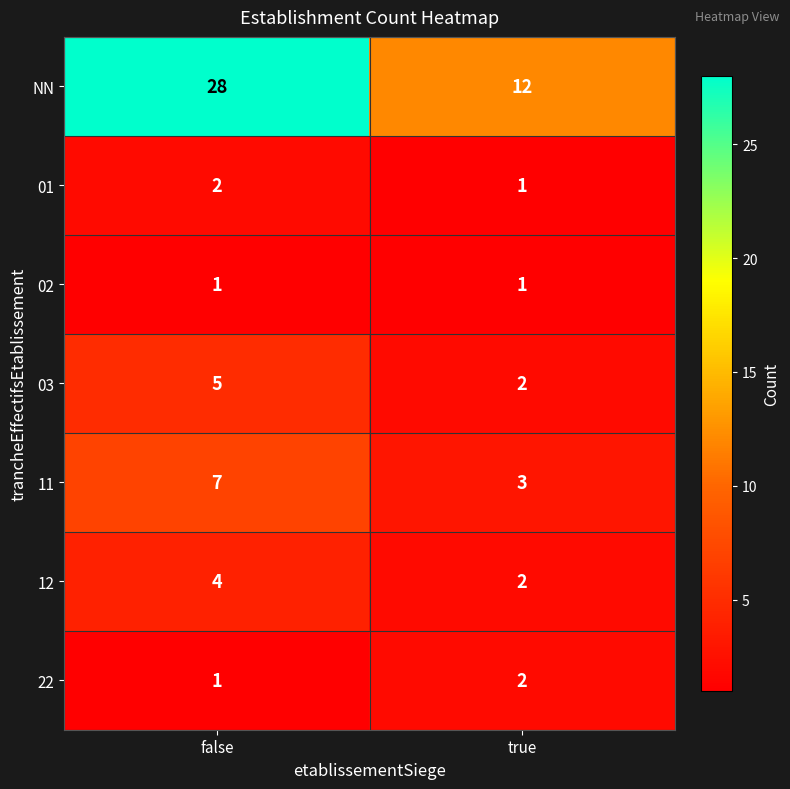

Where is 03 nearest to the value 3?

true